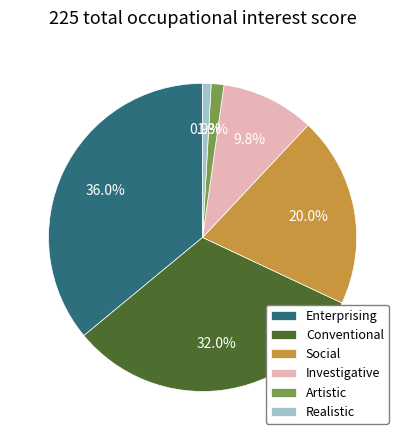

Is there a majority slice in this chart?

No